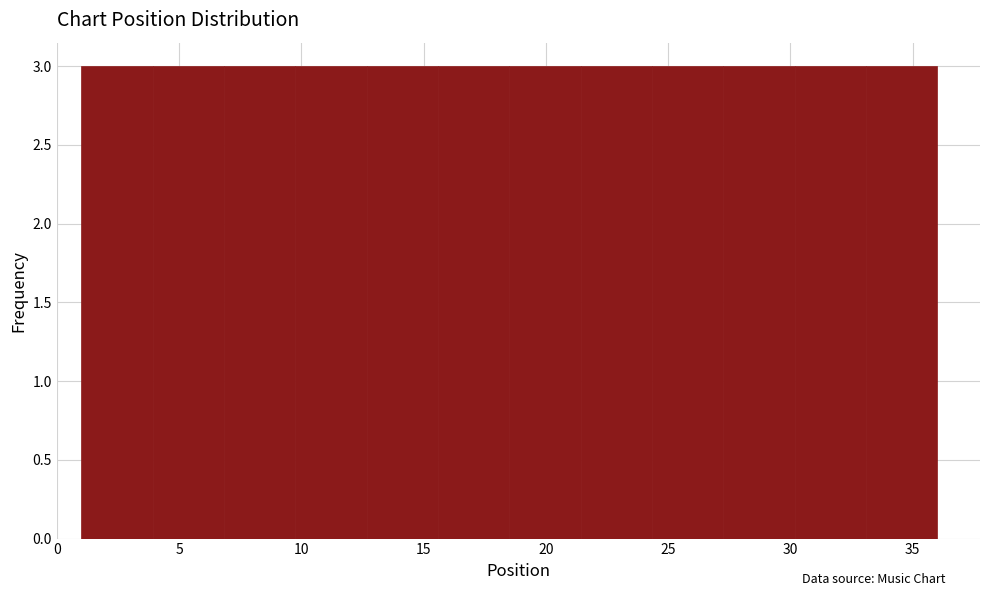

Reading left to right, transcribe this chart: for each bar, give the range it covers on the x-axis and its height. Neither the bar edges nor the heights are printed on the chart, so give them approximately, as read against the axes.

1.0 to 4.0: 3
4.0 to 7.0: 3
7.0 to 10.0: 3
10.0 to 12.5: 3
12.5 to 15.5: 3
15.5 to 18.5: 3
18.5 to 21.5: 3
21.5 to 24.5: 3
24.5 to 27.5: 3
27.5 to 30.0: 3
30.0 to 33.0: 3
33.0 to 36.0: 3